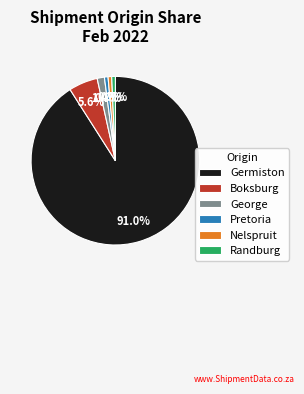

What percentage do Randburg and George together represent?

2.1%